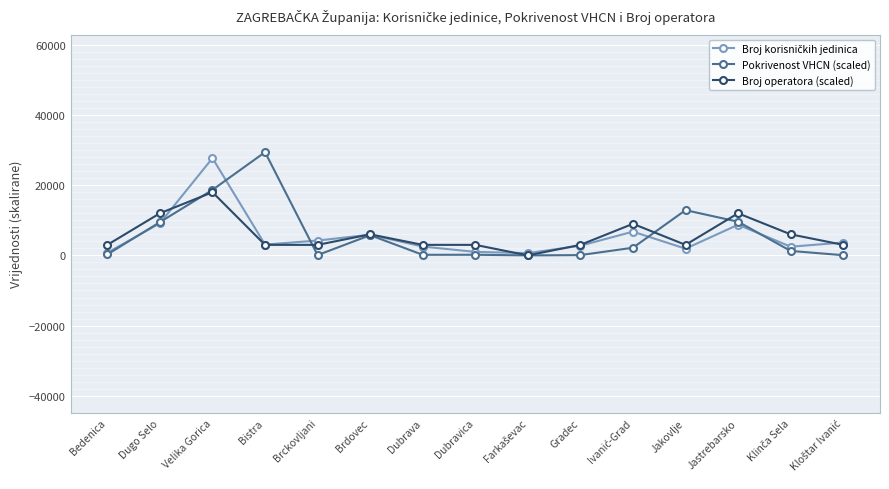

What is the value of the Broj operatora (scaled) point at the 6th from the left?

6000.0